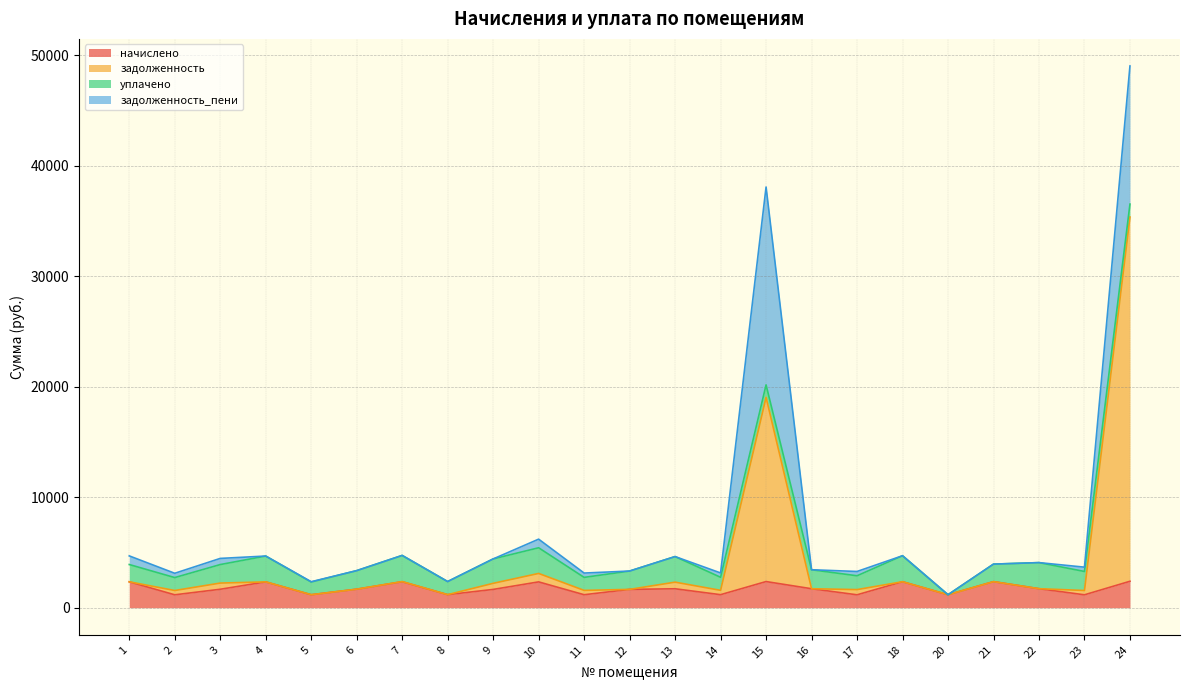

How many interior local peaks does the начислено series have?

7